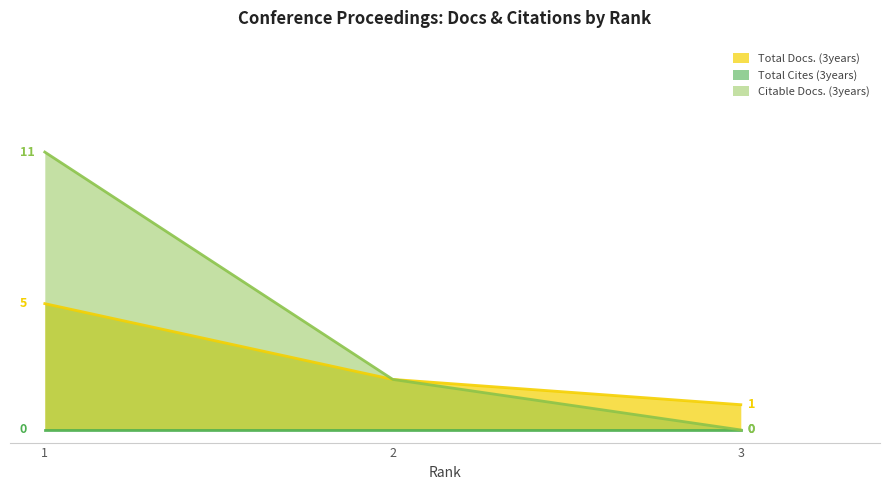

Which series has the largest range (max minus min)?

Citable Docs. (3years)